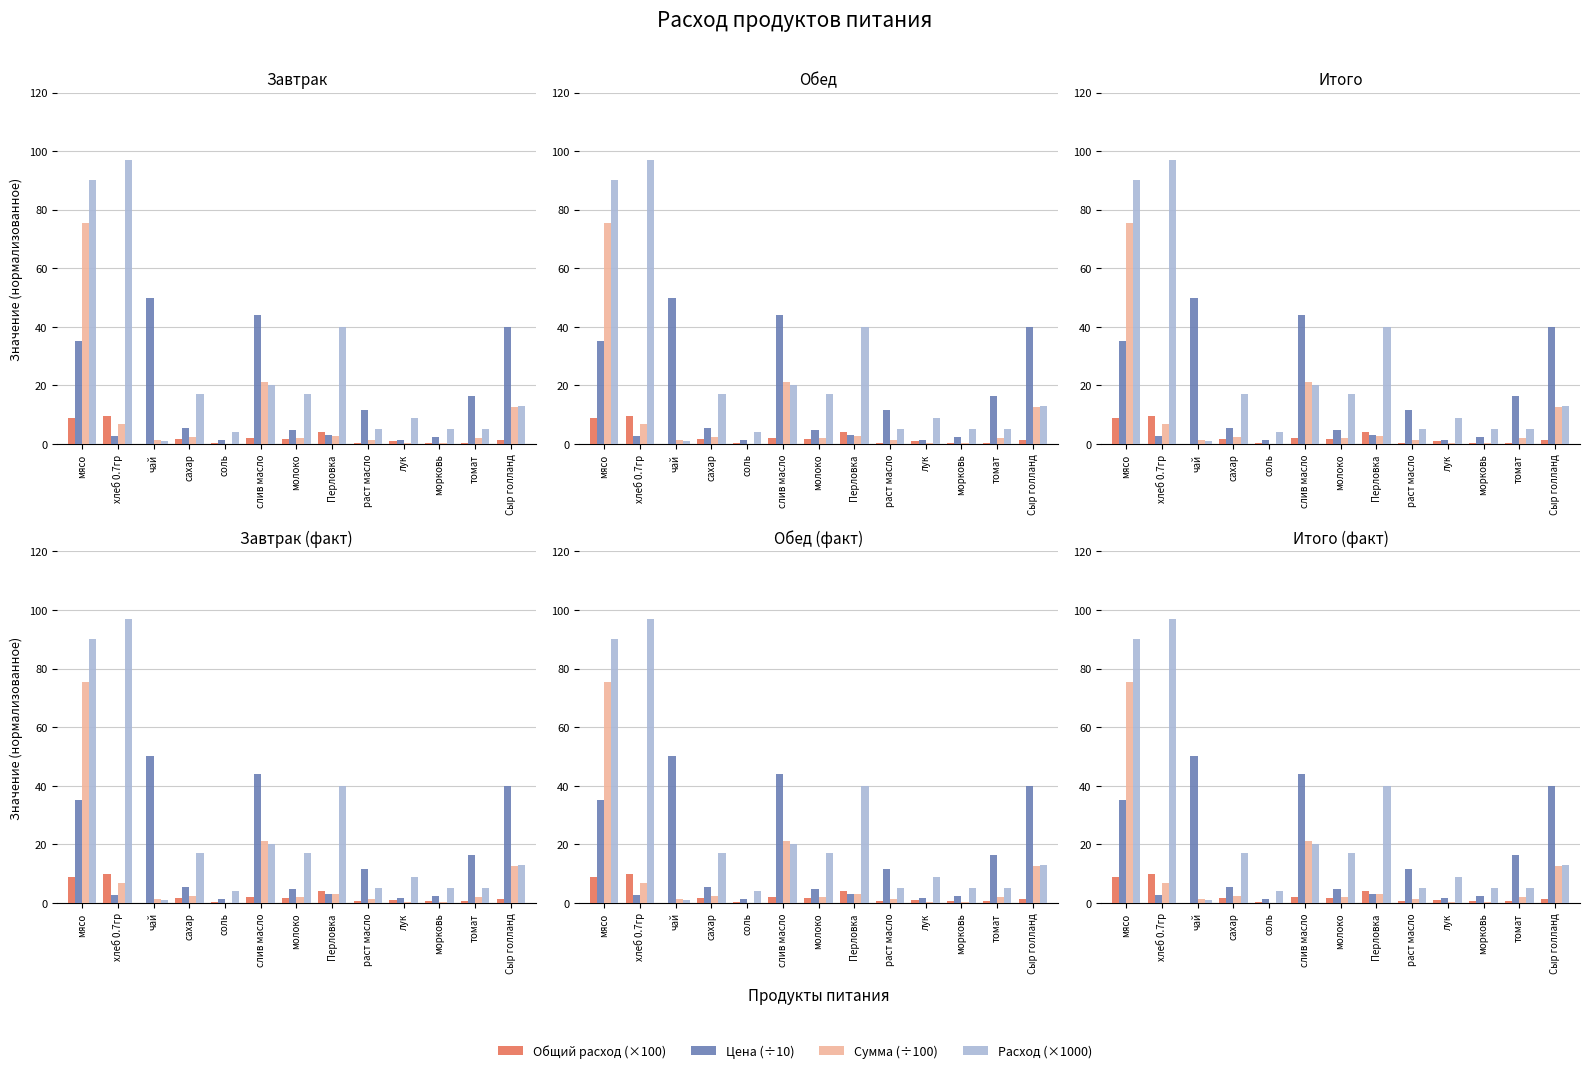

What is the value of the Общий расход (×100) bar at the 11th from the left?

0.5